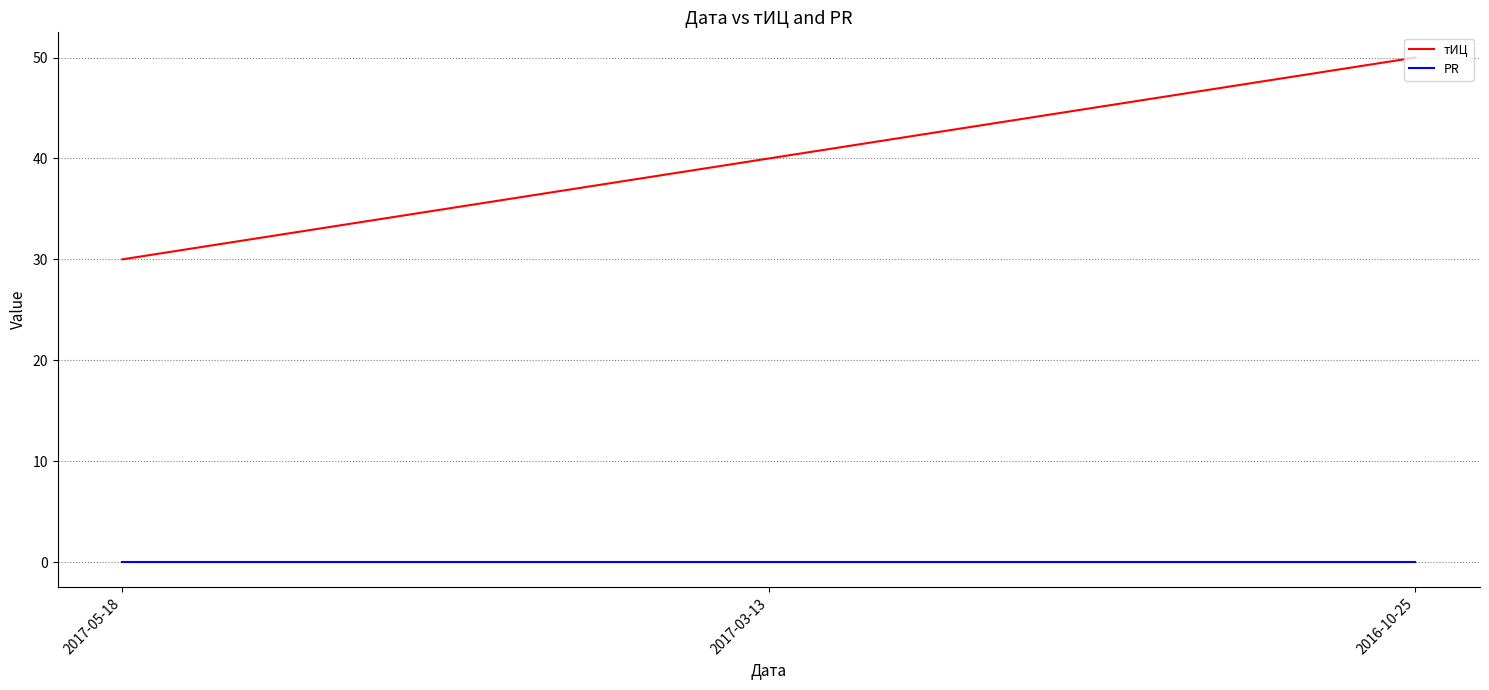

Between 2017-03-13 and 2016-10-25, which series saw the biggest shift?

тИЦ